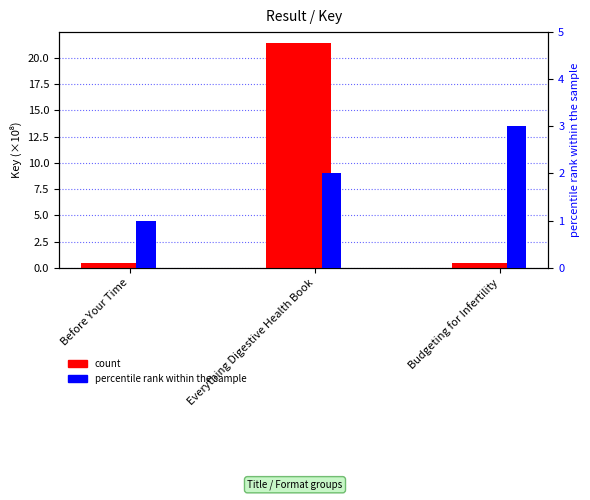

True or false: count has a value of 36.2 at Everything Digestive Health Book.

False